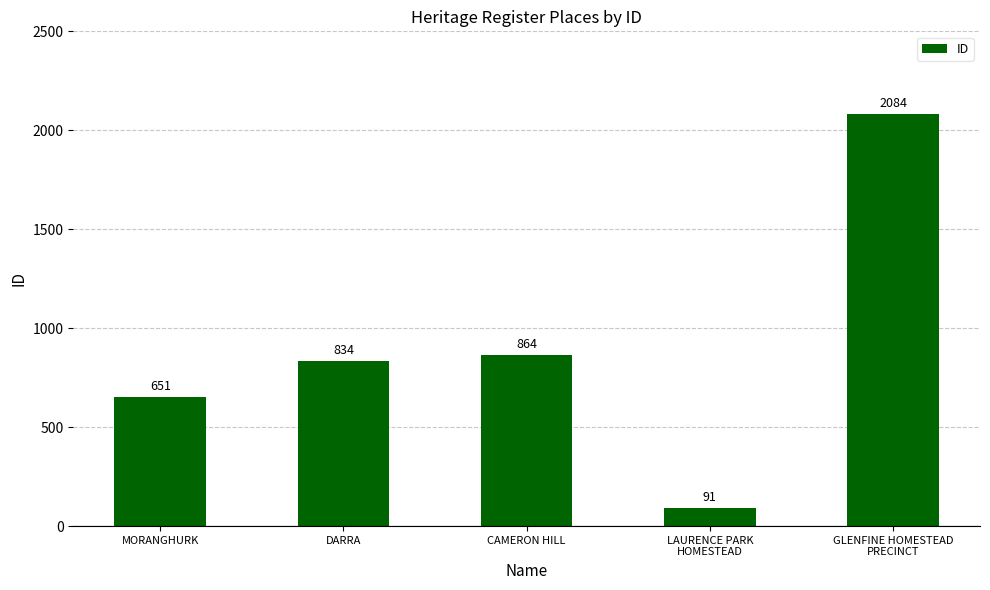

What is the difference between the maximum and minimum values?

1993